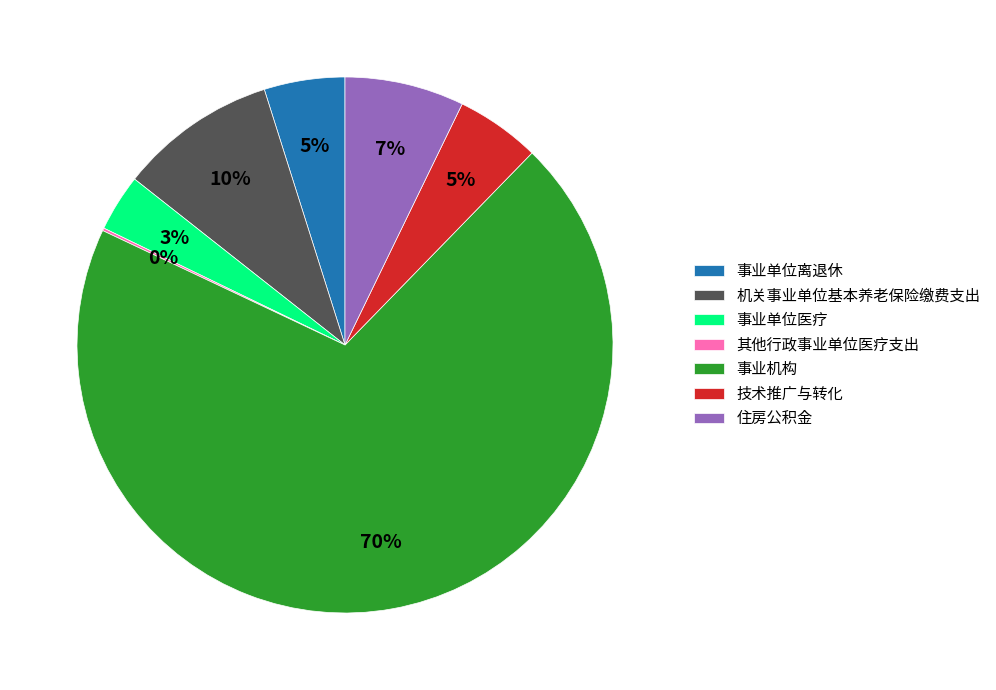

To the nearest percent, what portion does 技术推广与转化 represent?

5%